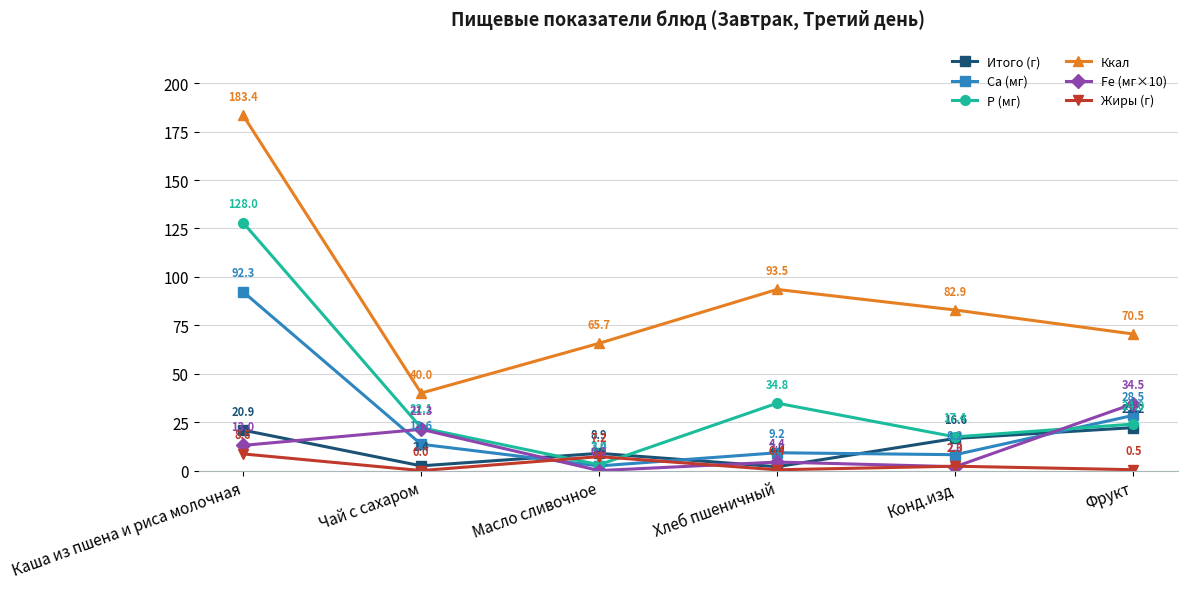

At which category does Жиры (г) reach its first local valley?

Чай с сахаром